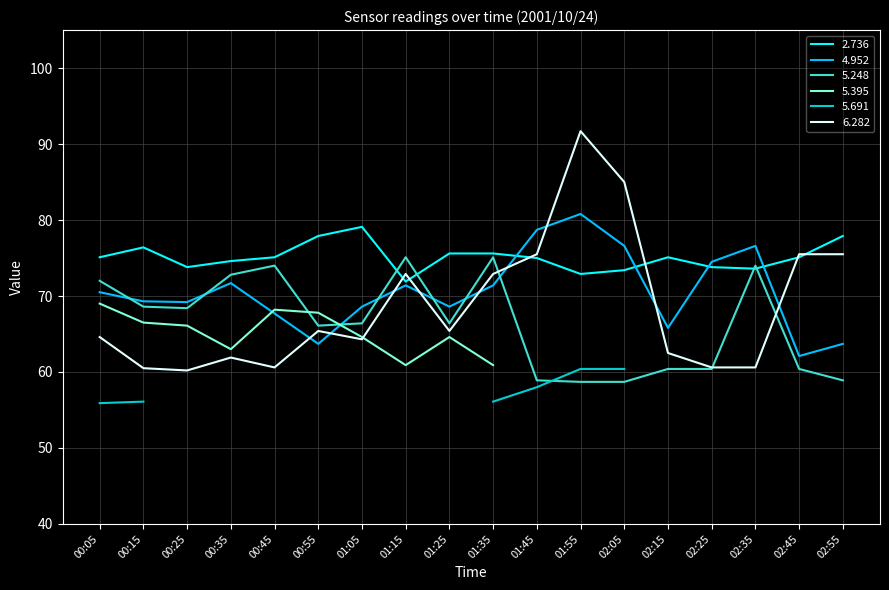

What is the lowest value of the 2.736 series?

71.9